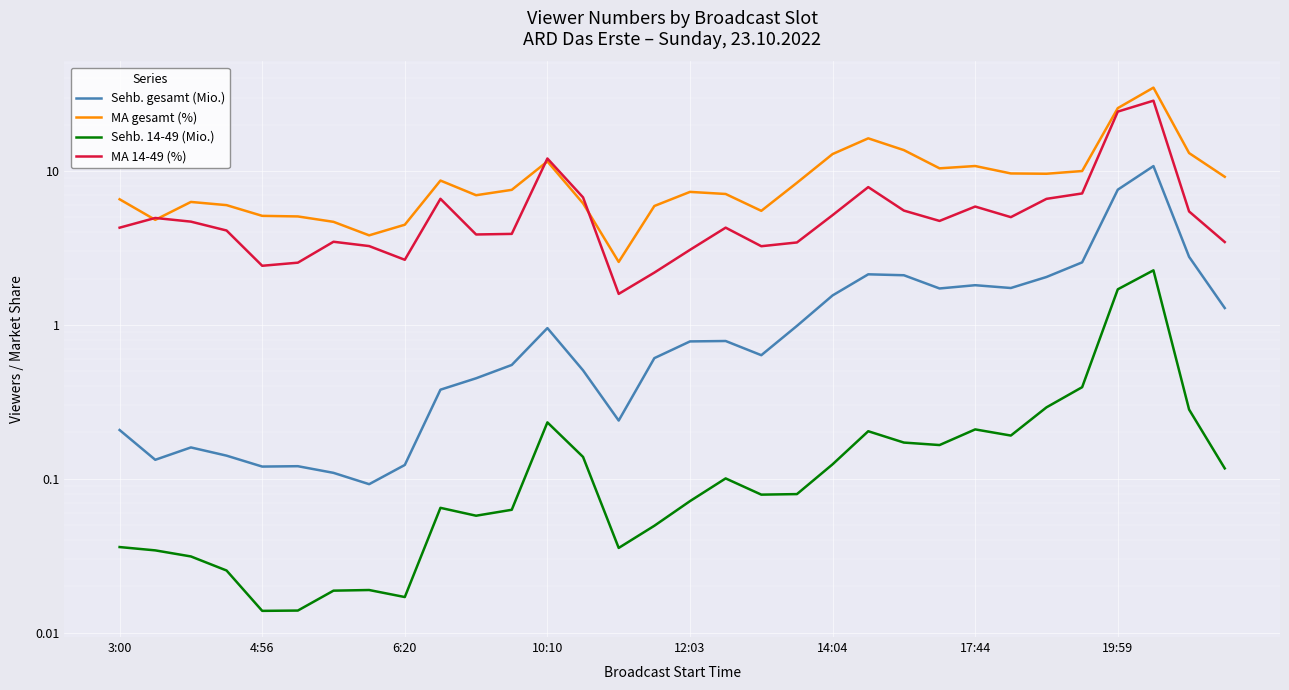

What is the difference between the maximum and second lowest values in the Sehb. gesamt (Mio.) series?

10.7